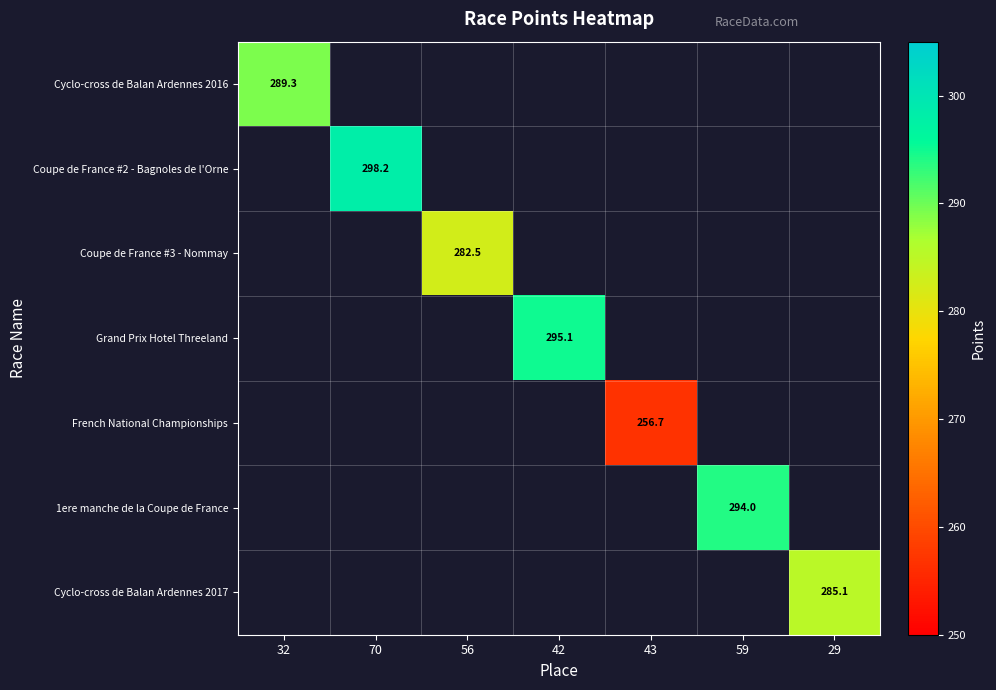

The French National Championships series shows 448.2 at 43. True or false?

False